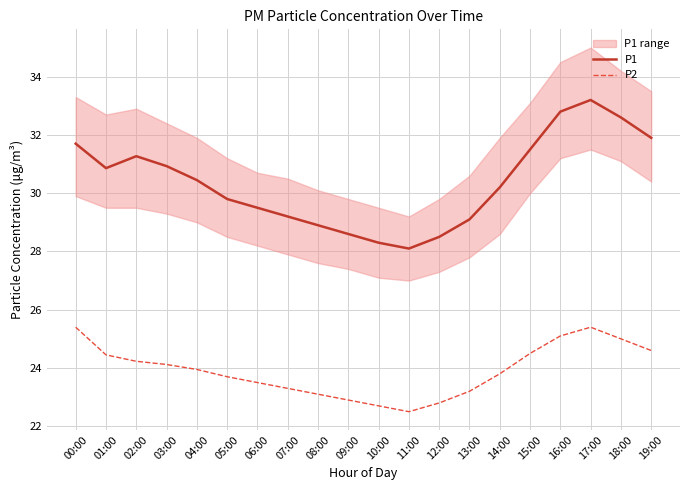

True or false: P1 and P2 intersect in this chart.

False